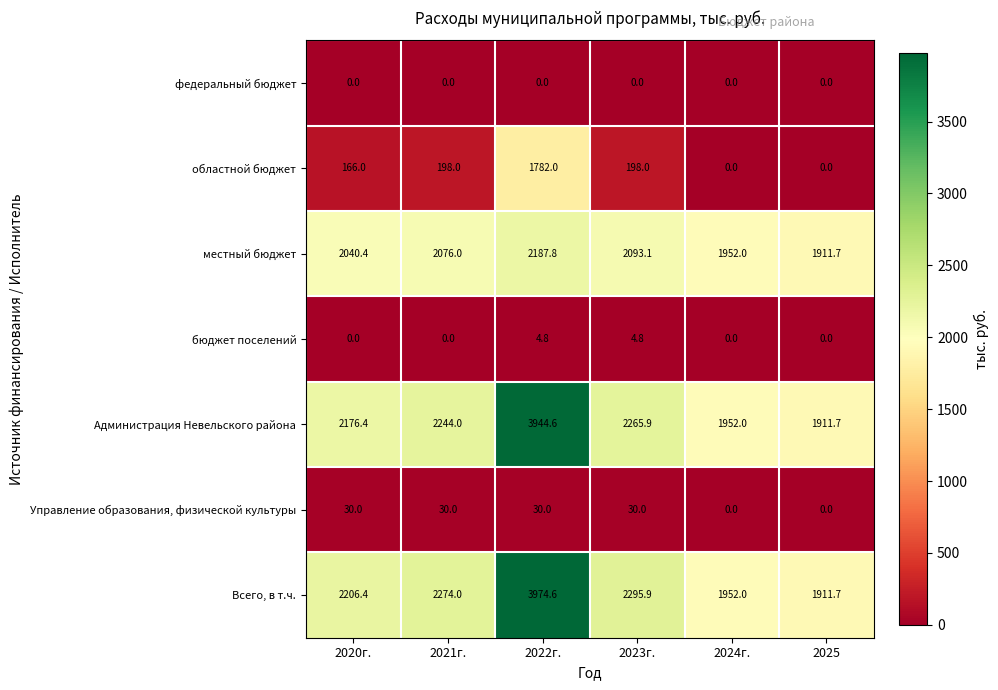

At how many categories does at least one series exceed 297?

6